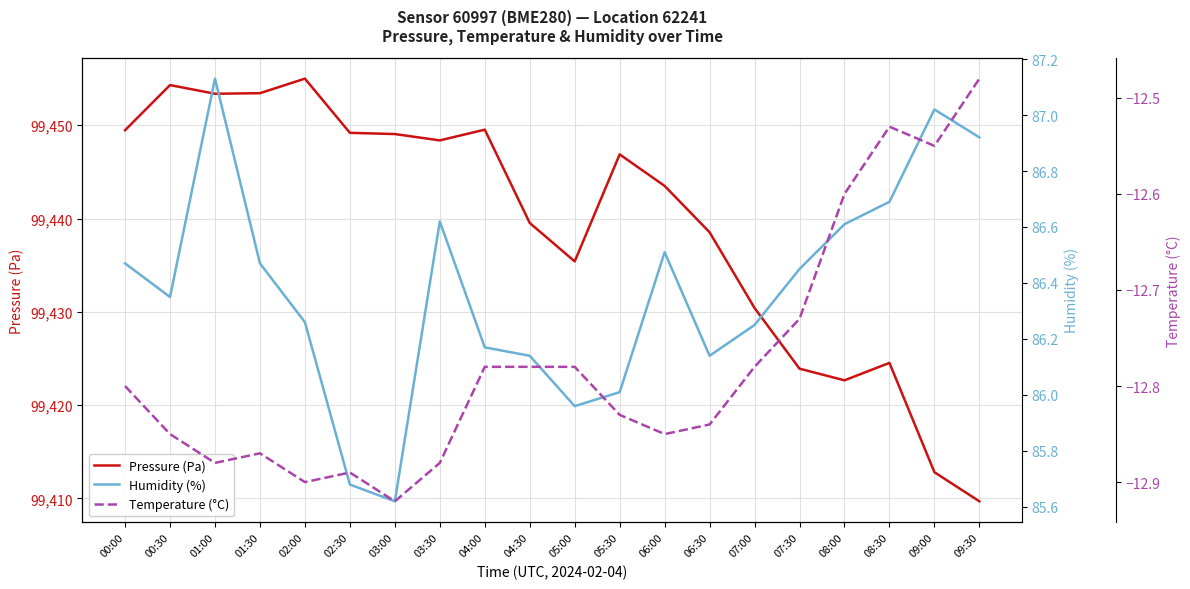

How many interior local valleys does the Humidity (%) series have?

4